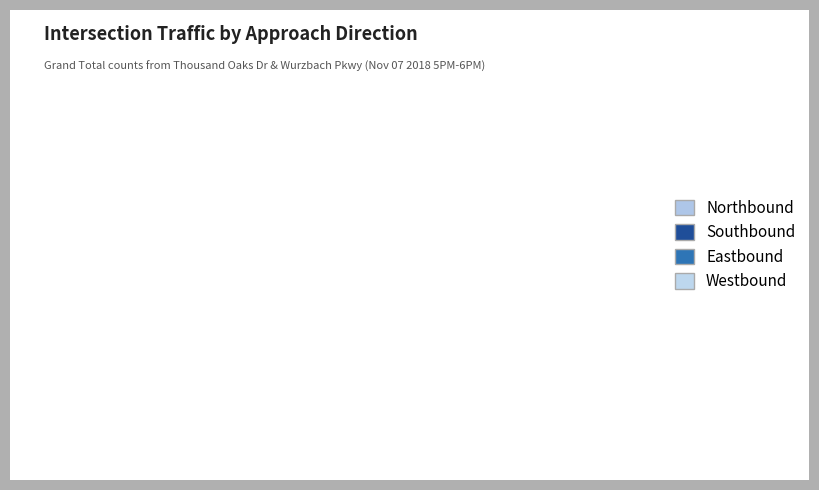

To the nearest percent, what percentage of the pie is Eastbound?

1%